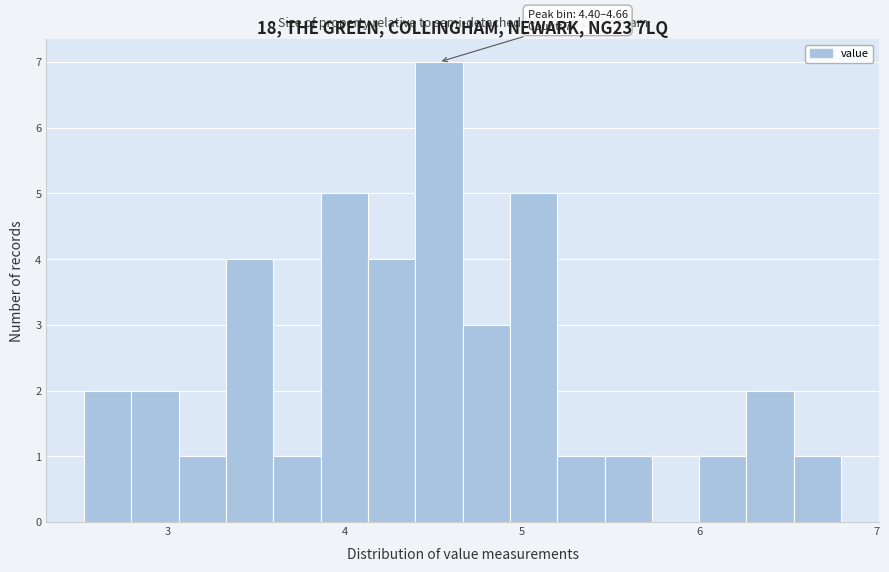

Around what value on the x-axis is the tallest bar? Give the approximate position of its centre, as read against the axis.

4.5